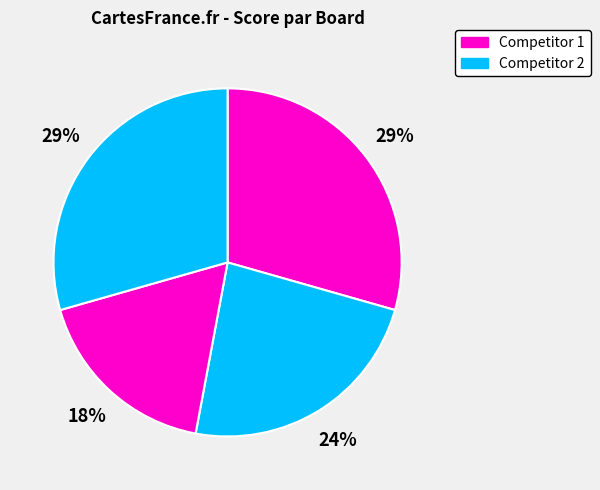

How many slices are in this pie chart?

4